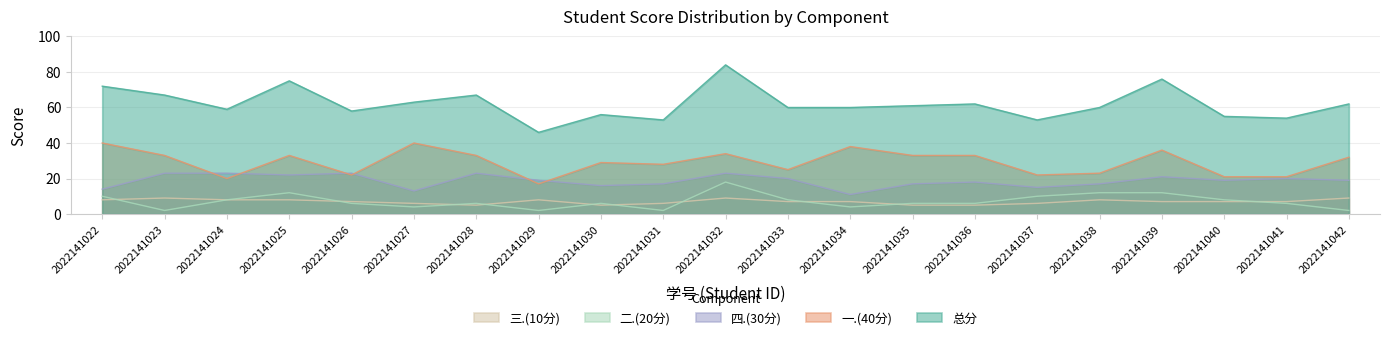

At which category does 三.(10分) reach its first local peak?

2022141023